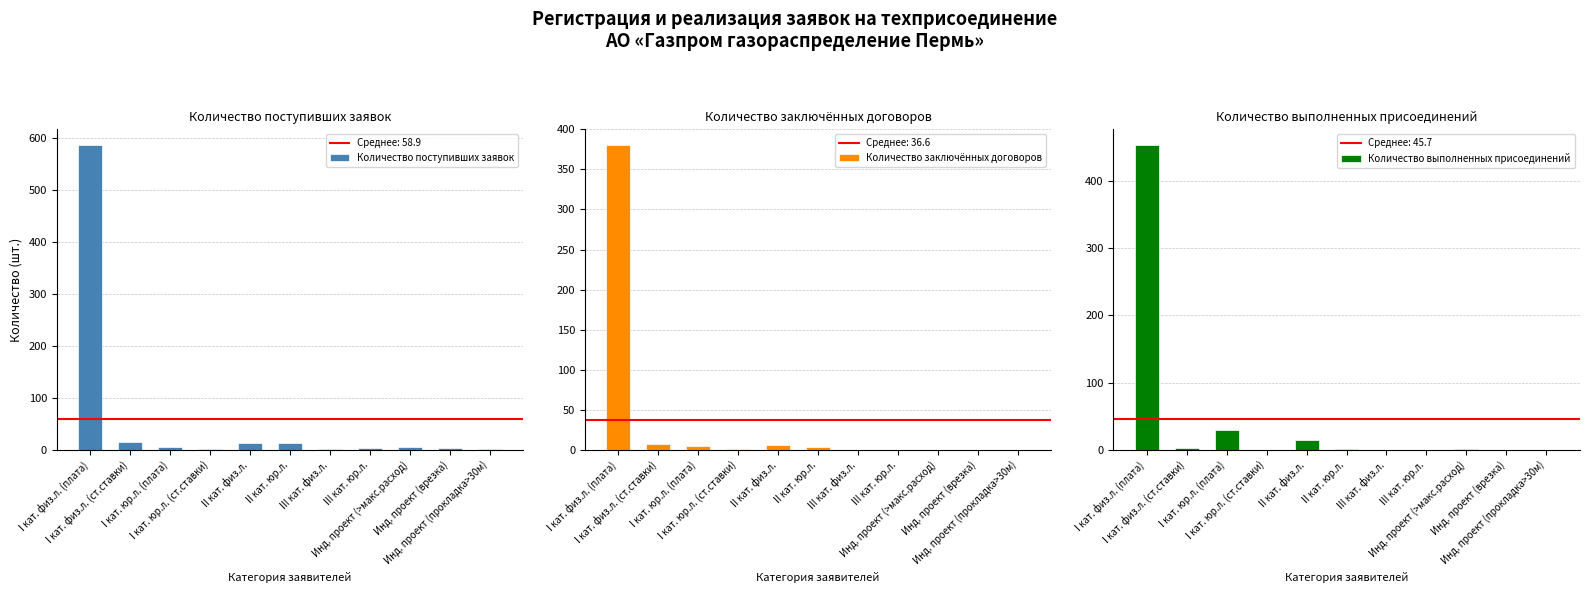

Reading left to right, transcribe all the data shown in this chart.

Количество поступивших заявок: I кат. физ.л. (плата)=587	I кат. физ.л. (ст.ставки)=15	I кат. юр.л. (плата)=6	I кат. юр.л. (ст.ставки)=1	II кат. физ.л.=12	II кат. юр.л.=12	III кат. физ.л.=1	III кат. юр.л.=3	Инд. проект (>макс.расход)=6	Инд. проект (врезка)=4	Инд. проект (прокладка>30м)=1
Количество заключённых договоров: I кат. физ.л. (плата)=381	I кат. физ.л. (ст.ставки)=7	I кат. юр.л. (плата)=5	I кат. юр.л. (ст.ставки)=1	II кат. физ.л.=6	II кат. юр.л.=3	III кат. физ.л.=0	III кат. юр.л.=0	Инд. проект (>макс.расход)=0	Инд. проект (врезка)=0	Инд. проект (прокладка>30м)=0
Количество выполненных присоединений: I кат. физ.л. (плата)=454	I кат. физ.л. (ст.ставки)=3	I кат. юр.л. (плата)=29	I кат. юр.л. (ст.ставки)=0	II кат. физ.л.=15	II кат. юр.л.=1	III кат. физ.л.=0	III кат. юр.л.=0	Инд. проект (>макс.расход)=1	Инд. проект (врезка)=0	Инд. проект (прокладка>30м)=0